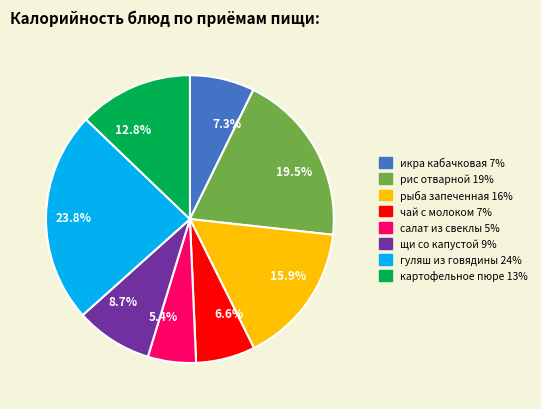

Is 6.6% the majority of the pie?

No